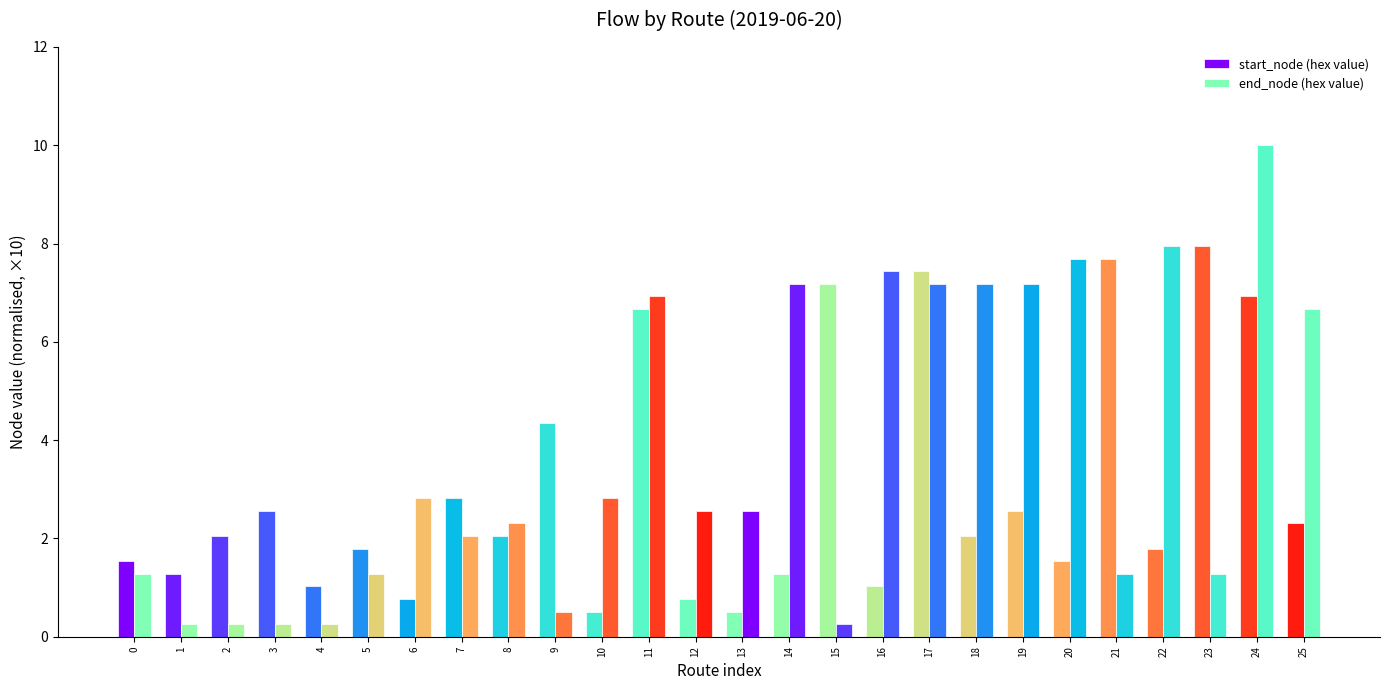

List the labels in order of start_node (hex value) value, smallest first.

10, 13, 6, 12, 4, 16, 1, 14, 0, 20, 5, 22, 2, 8, 18, 25, 3, 19, 7, 9, 11, 24, 15, 17, 21, 23